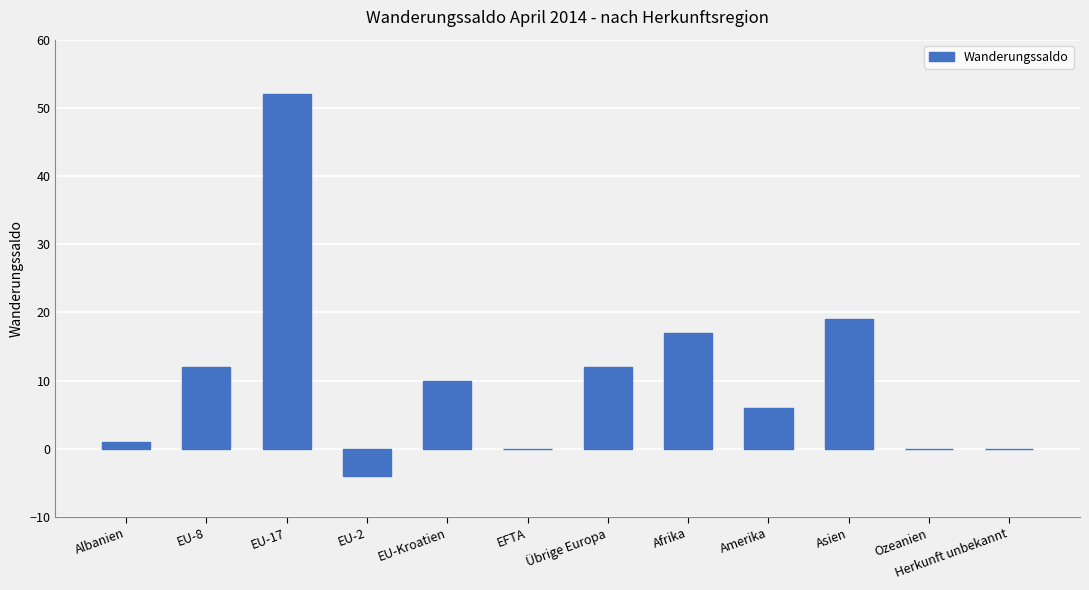

Which has a higher value, EFTA or Afrika?

Afrika